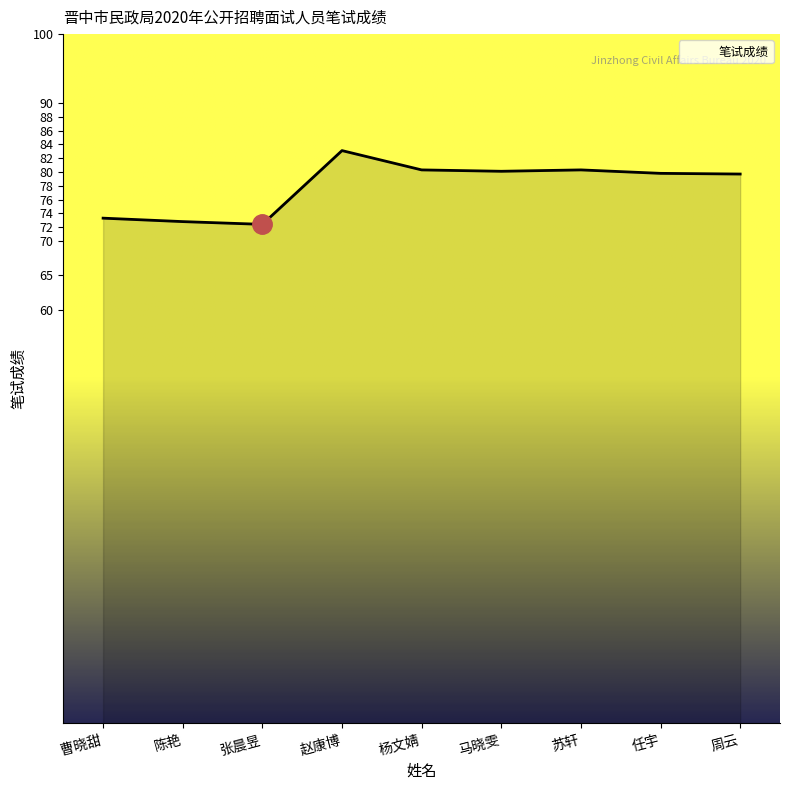

What is the change in value from 张晨昱 to 任宇?

+7.4